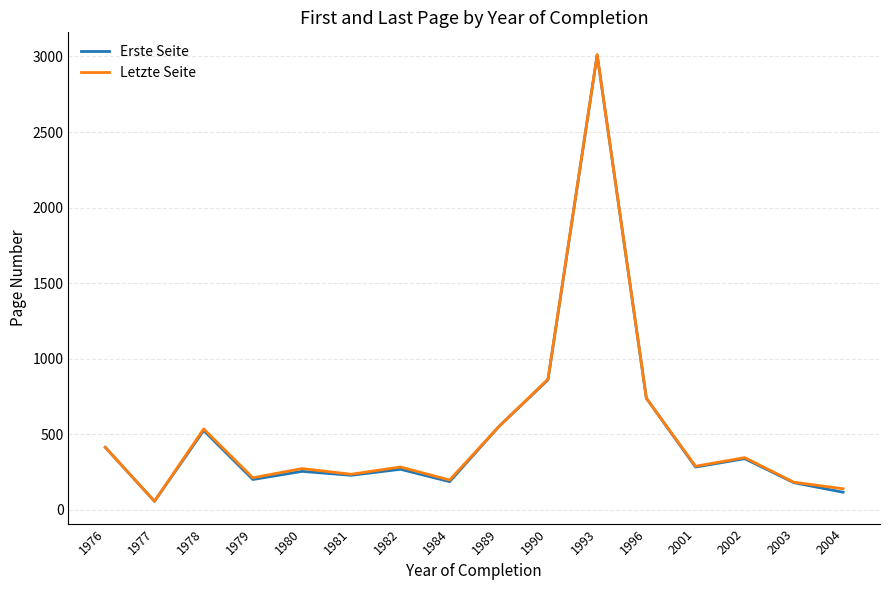

At which label is Erste Seite closest to 1533?

1990